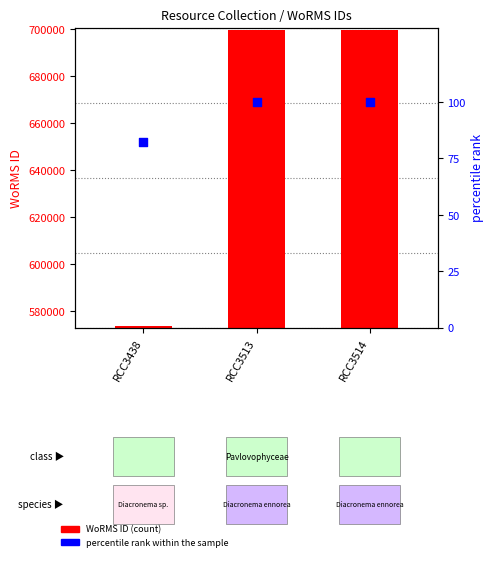

At how many categories does at least one series exceed 59048?

3